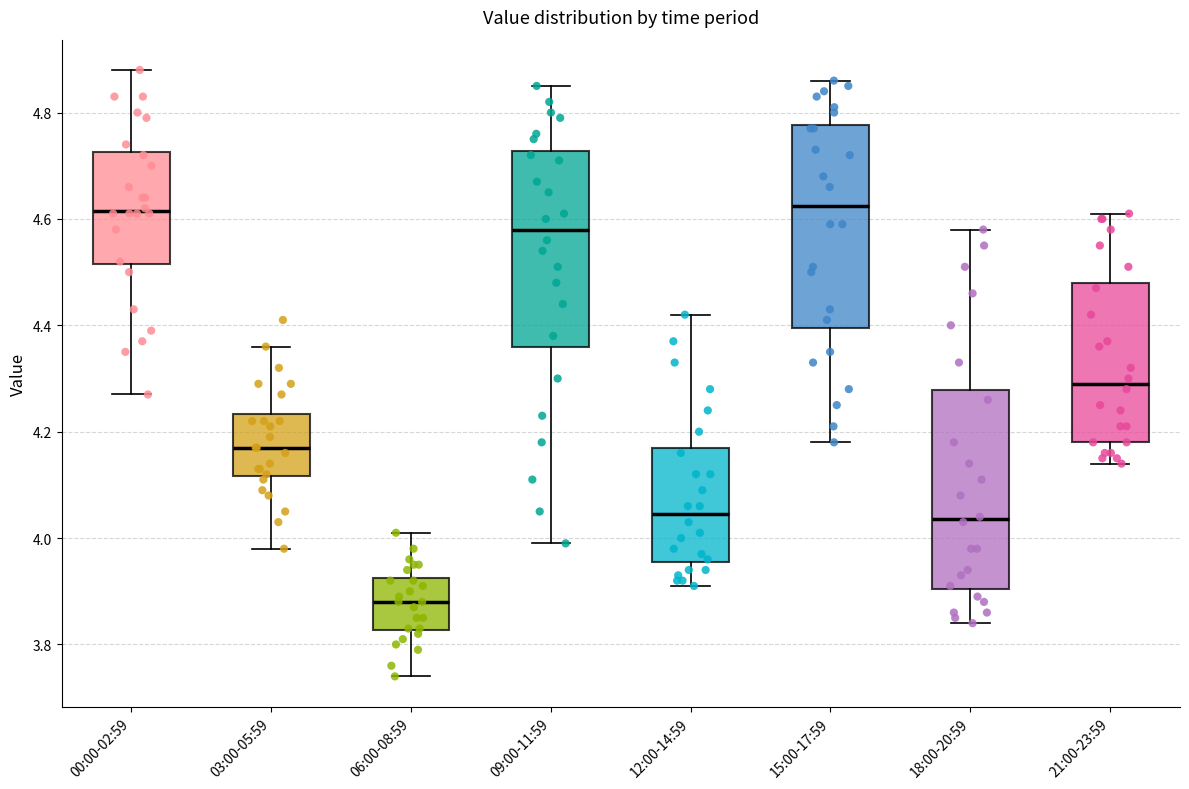

Reading left to right, read every box against the y-axis: the position of its median line, the range the box covers, and the ends of its whiskers. The values are not printed on the chart, so give them approximately, as read against the axis.

00:00-02:59: median 4.62, box 4.52 to 4.72, whiskers 4.28 to 4.88
03:00-05:59: median 4.18, box 4.12 to 4.24, whiskers 3.98 to 4.36
06:00-08:59: median 3.88, box 3.82 to 3.92, whiskers 3.74 to 4.02
09:00-11:59: median 4.58, box 4.36 to 4.72, whiskers 4.00 to 4.86
12:00-14:59: median 4.04, box 3.96 to 4.18, whiskers 3.92 to 4.42
15:00-17:59: median 4.62, box 4.40 to 4.78, whiskers 4.18 to 4.86
18:00-20:59: median 4.04, box 3.90 to 4.28, whiskers 3.84 to 4.58
21:00-23:59: median 4.30, box 4.18 to 4.48, whiskers 4.14 to 4.62